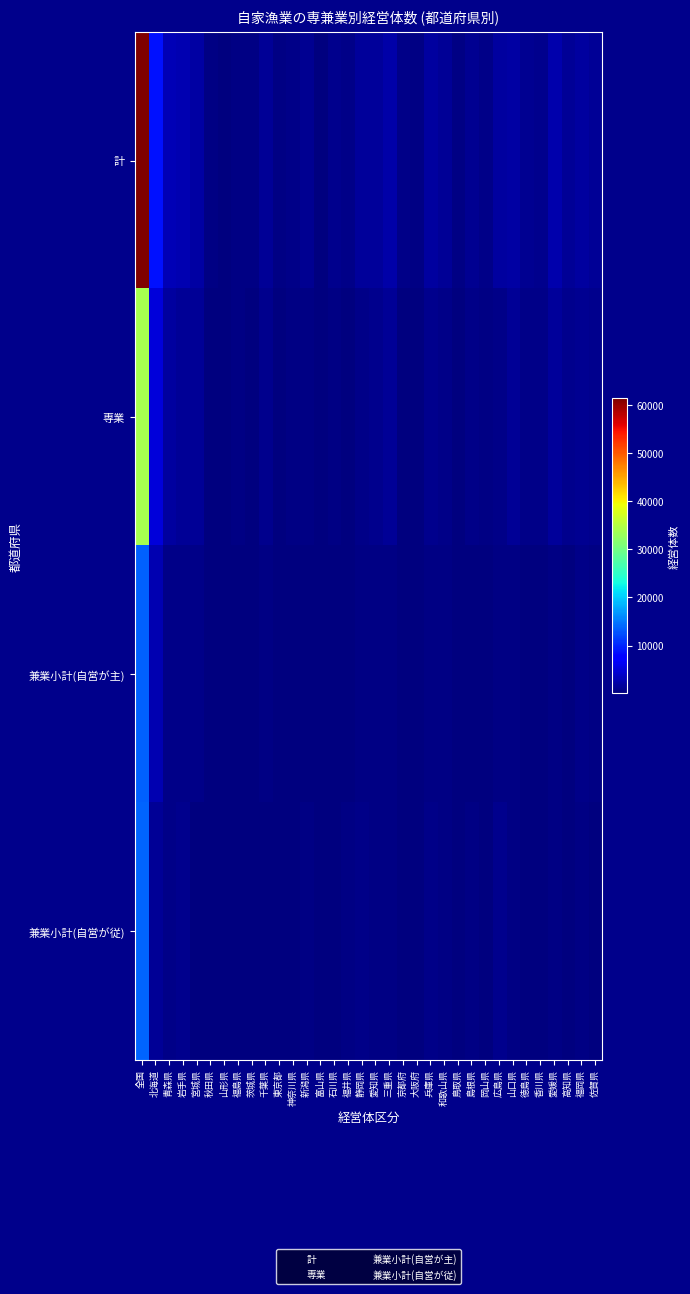

Which series changed the most between 山口県 and 佐賀県?

計